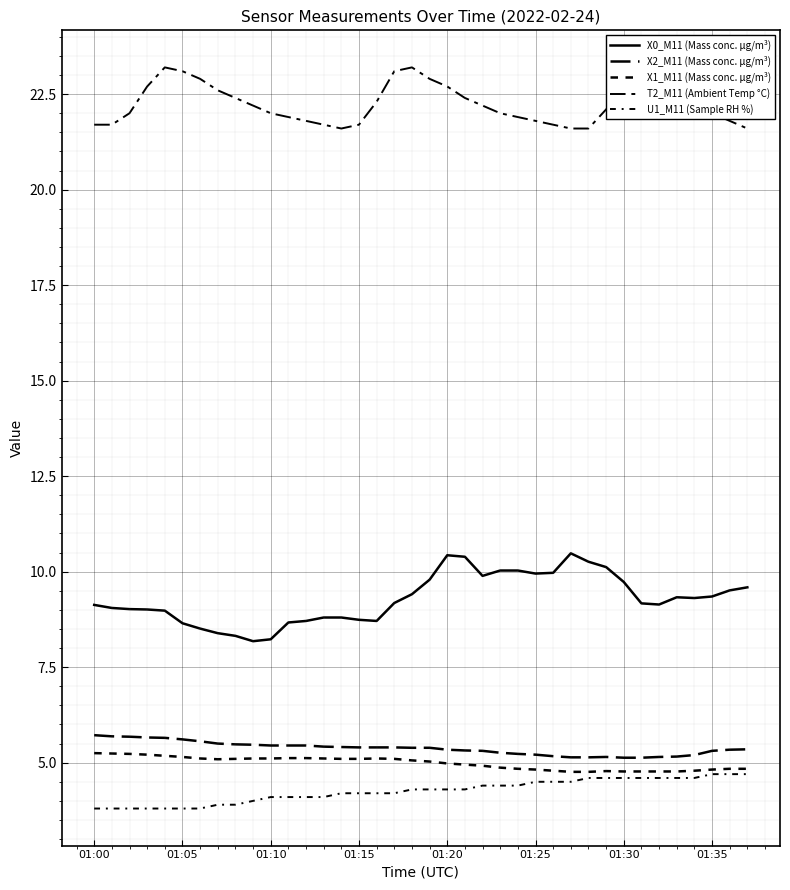

What is the lowest value of the X0_M11 (Mass conc. μg/m³) series?

8.2